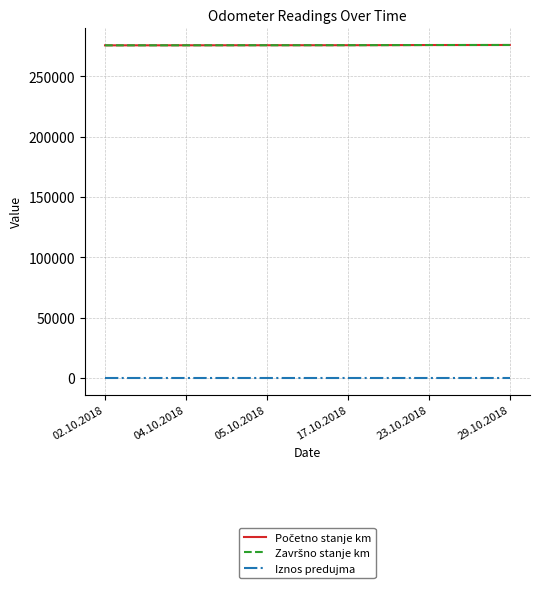

Where does the Početno stanje km series first go above 275857?

23.10.2018